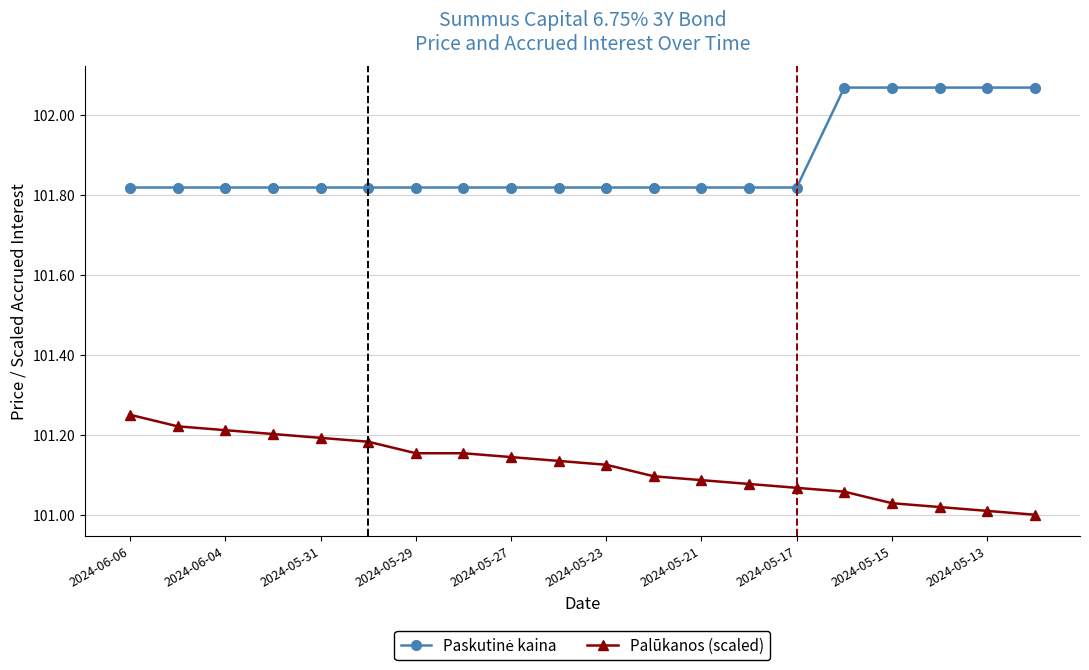

Reading left to right, list all the values displayed in this chart.

Paskutinė kaina: 101.8	101.8	101.8	101.8	101.8	101.8	101.8	101.8	101.8	101.8	101.8	101.8	101.8	101.8	101.8	102.1	102.1	102.1	102.1	102.1
Palūkanos (scaled): 101.2	101.2	101.2	101.2	101.2	101.2	101.2	101.2	101.1	101.1	101.1	101.1	101.1	101.1	101.1	101.1	101.0	101.0	101.0	101.0